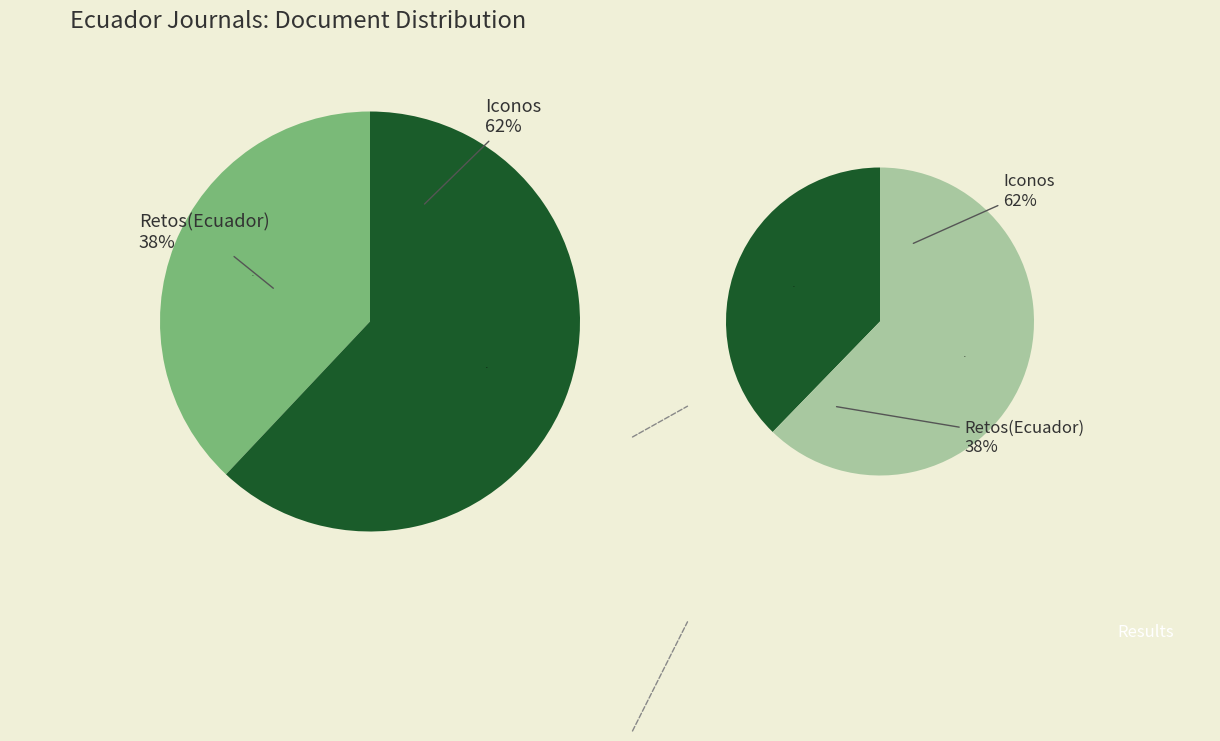

Does Retos(Ecuador) account for over 50% of the chart?

No